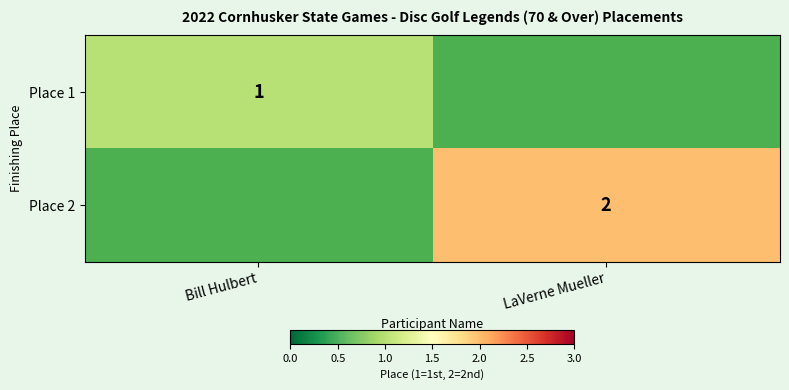

The Place 1 series shows 1 at Bill Hulbert. True or false?

True